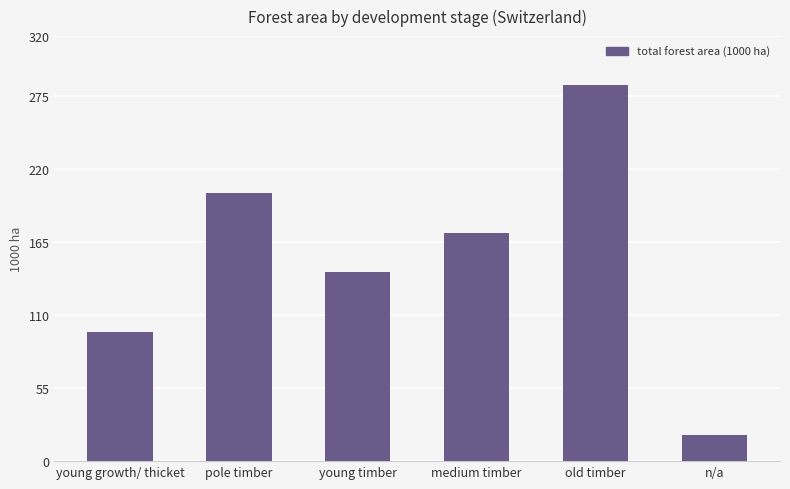

Reading left to right, transcribe all the data shown in this chart.

97.1	202.2	142.5	171.8	283.5	19.4